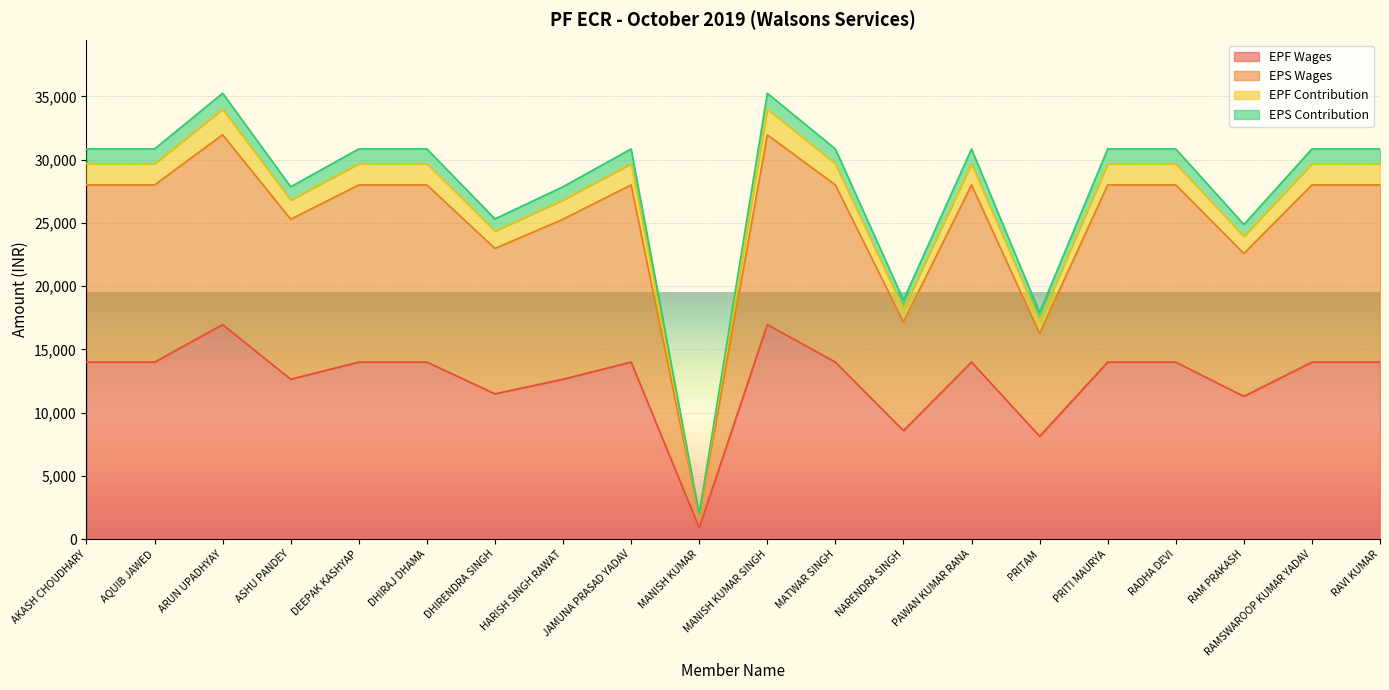

How many interior local peaks does the EPF Wages series have?

4